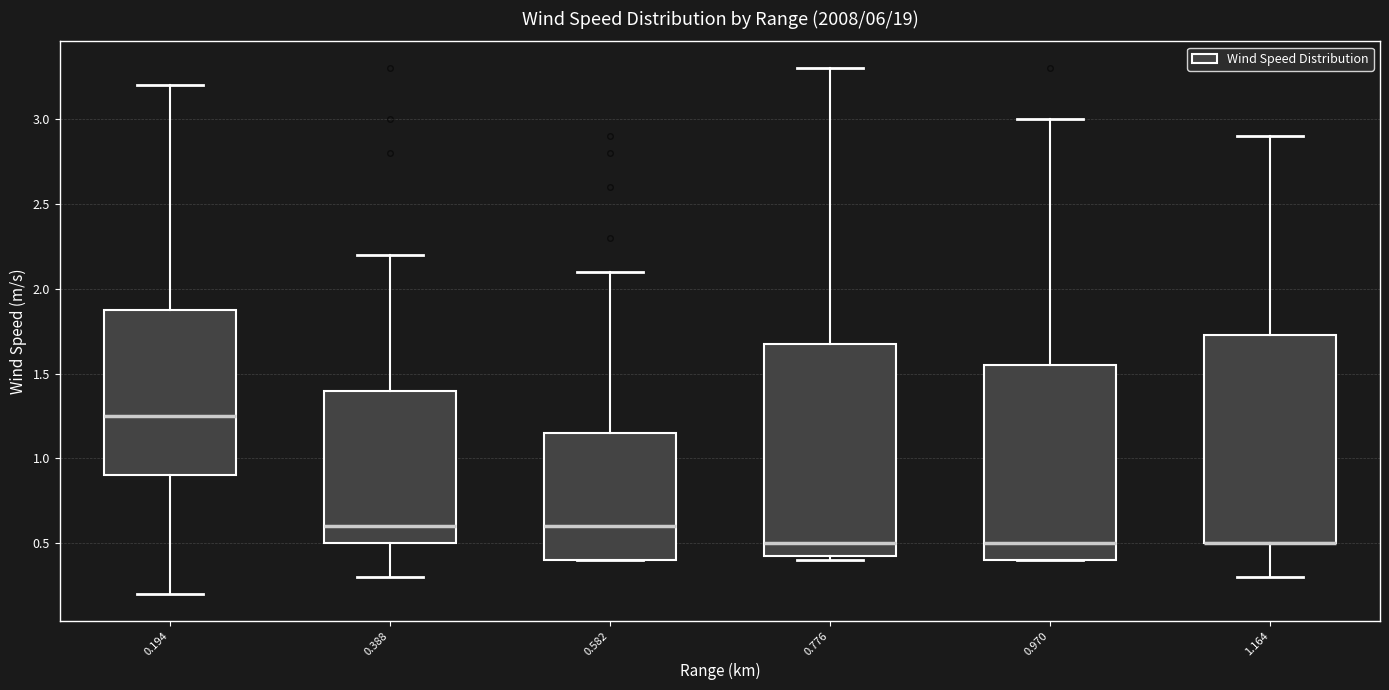

Reading left to right, transcribe this box plot: for each box, give where its median line is, the range the box spans, and where its two whiskers end, as read against the y-axis. The values are not printed on the chart, so give them approximately, as read against the axis.

0.194: median 1.25, box 0.90 to 1.90, whiskers 0.20 to 3.20
0.388: median 0.60, box 0.50 to 1.40, whiskers 0.30 to 2.20
0.582: median 0.60, box 0.40 to 1.15, whiskers 0.40 to 2.10
0.776: median 0.50, box 0.45 to 1.70, whiskers 0.40 to 3.30
0.970: median 0.50, box 0.40 to 1.55, whiskers 0.40 to 3.00
1.164: median 0.50 (drawn on the box's lower edge), box 0.50 to 1.75, whiskers 0.30 to 2.90